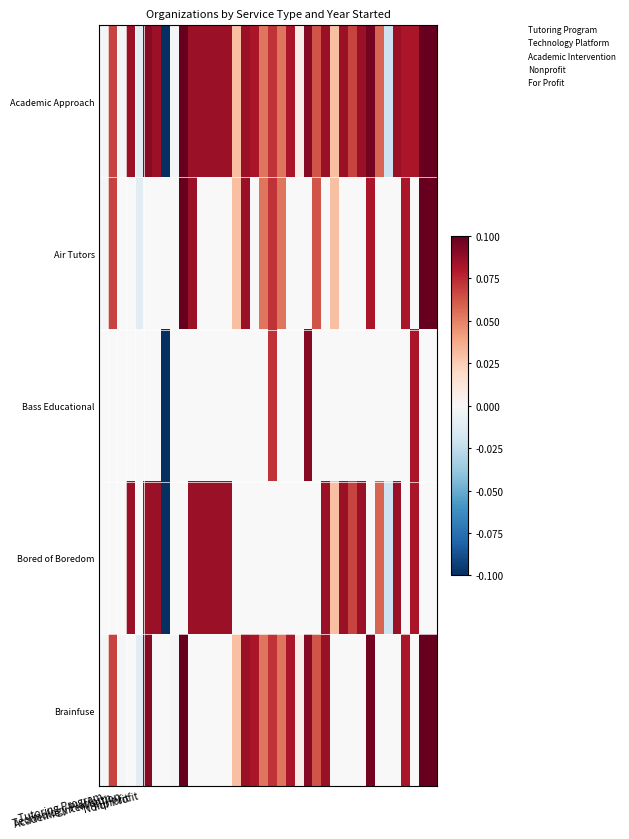

How many values in Bass Educational are above zero?

3